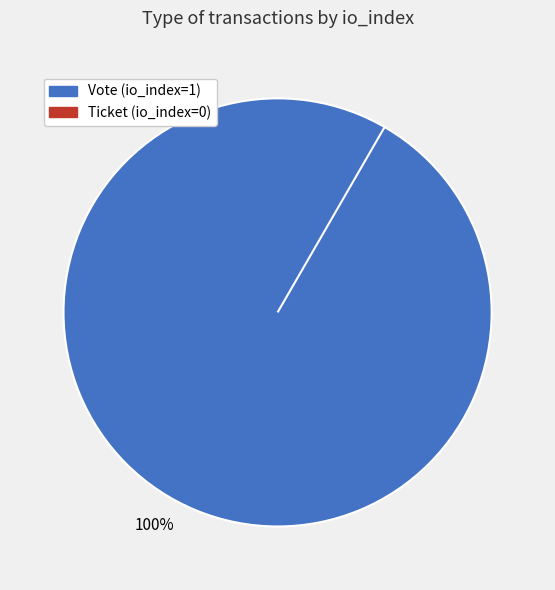

Rank the categories by value from highest to lowest.

Vote (io_index=1), Ticket (io_index=0)